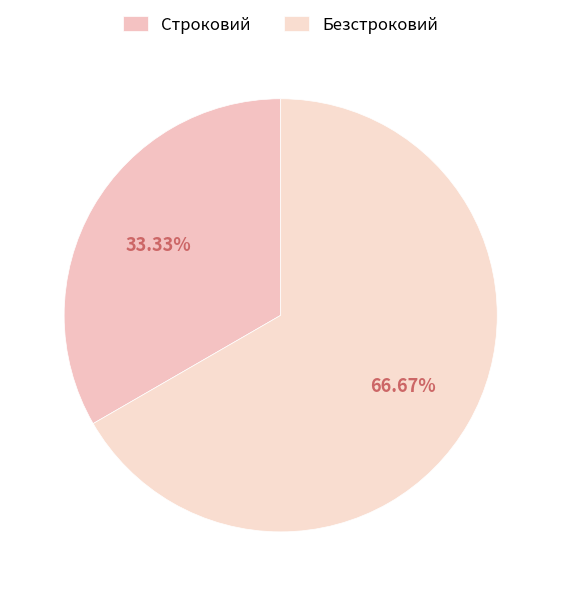

Do Безстроковий and Строковий together represent more than half of the pie?

Yes